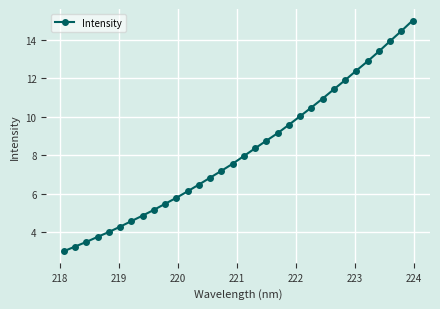

What is the maximum value shown in the chart?

15.0